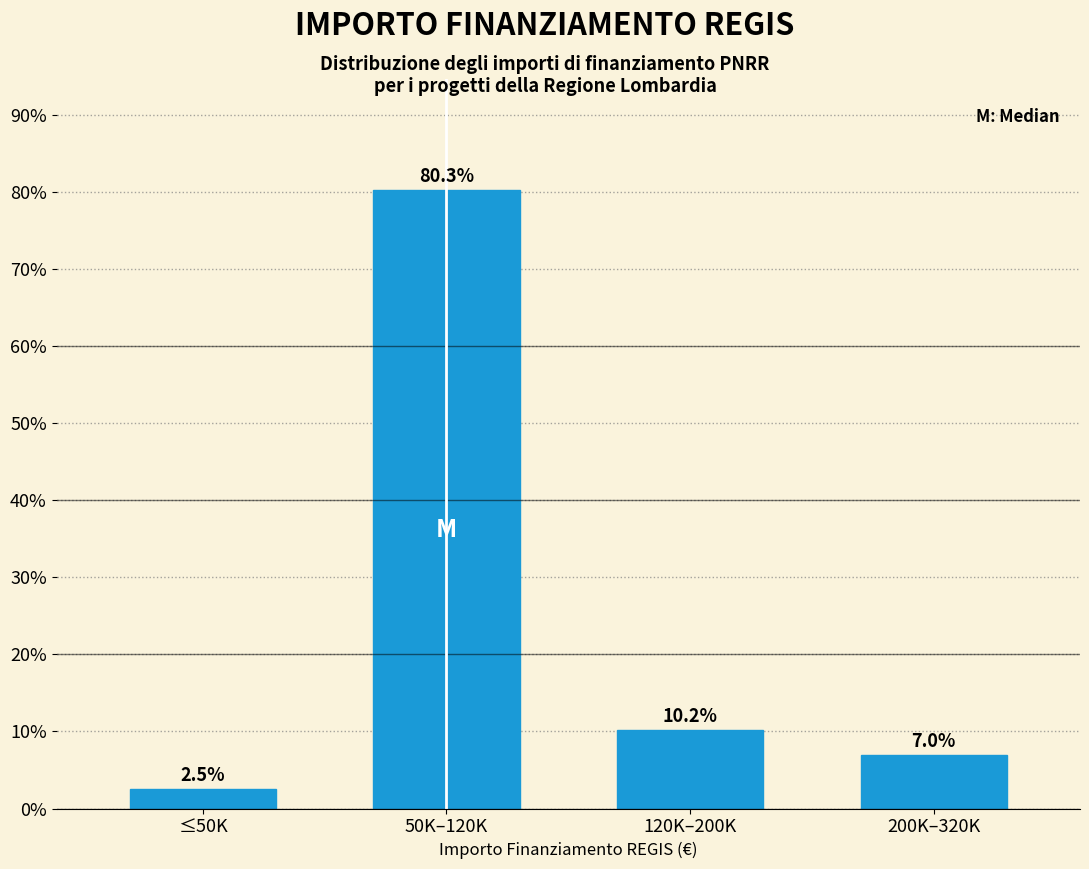

Reading right to left, what are all the values shown in this chart?

7.0	10.2	80.3	2.5